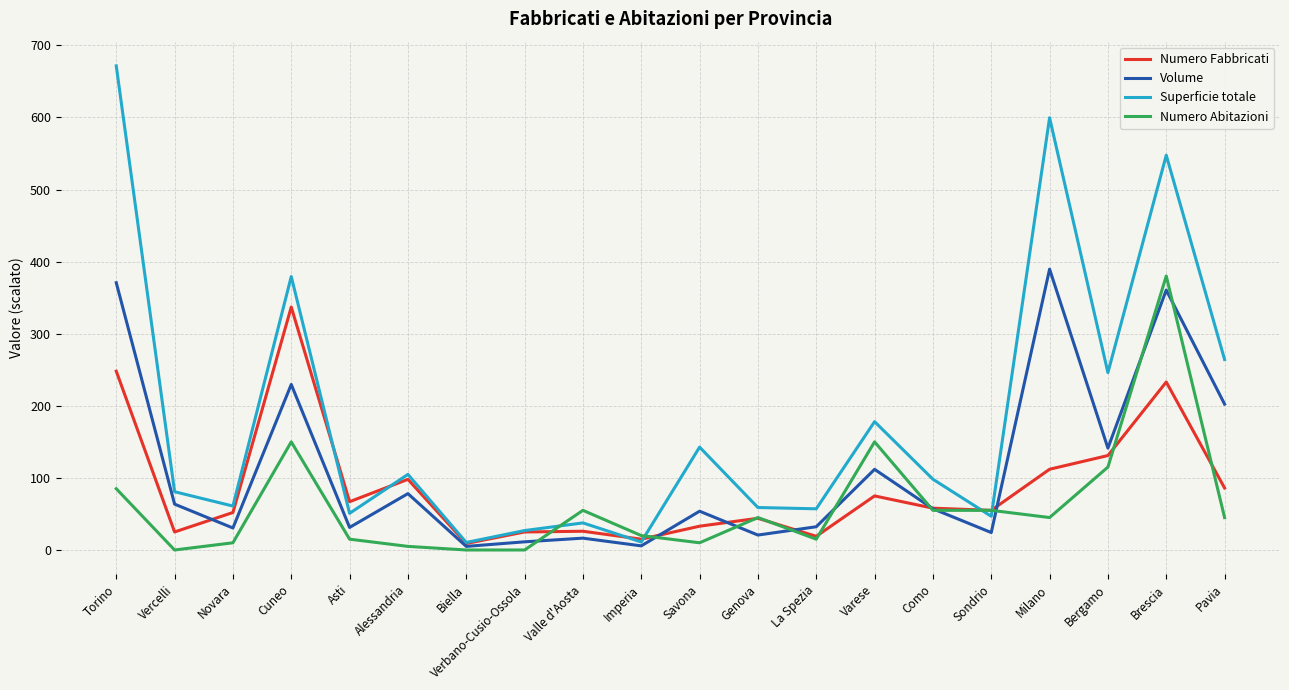

What is the minimum value for Volume?

5.0